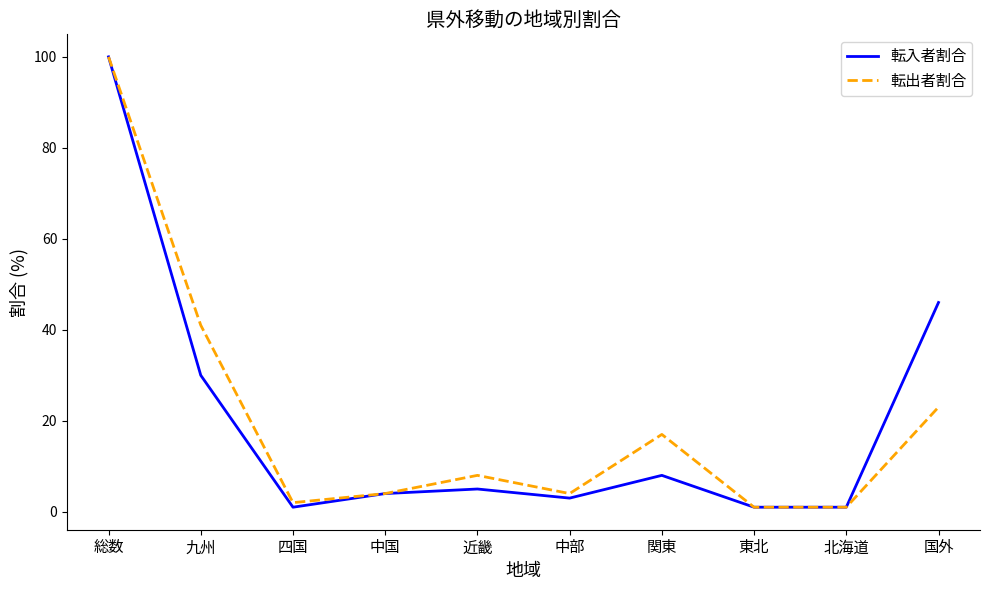

At 国外, list the series in order from smallest to largest.

転出者割合, 転入者割合